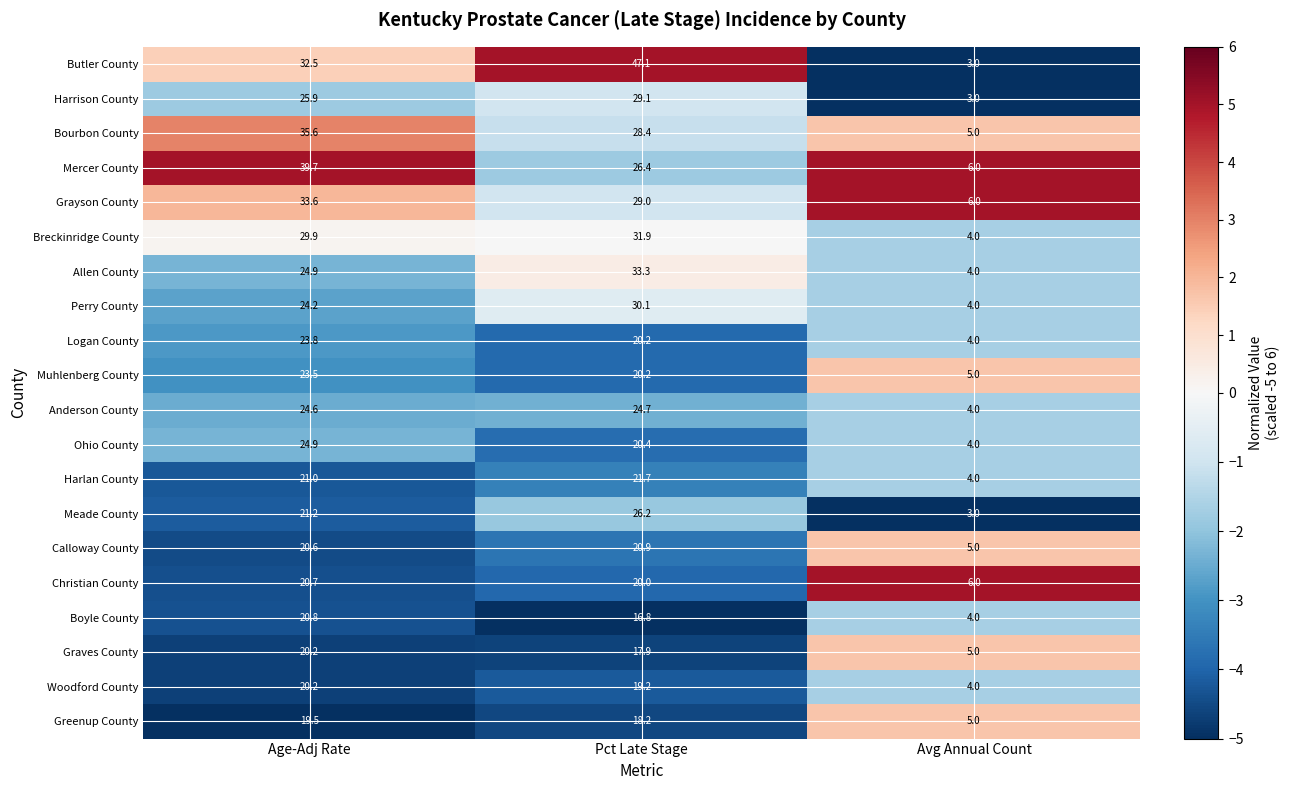

At which label is Breckinridge County closest to 17?

Age-Adj Rate